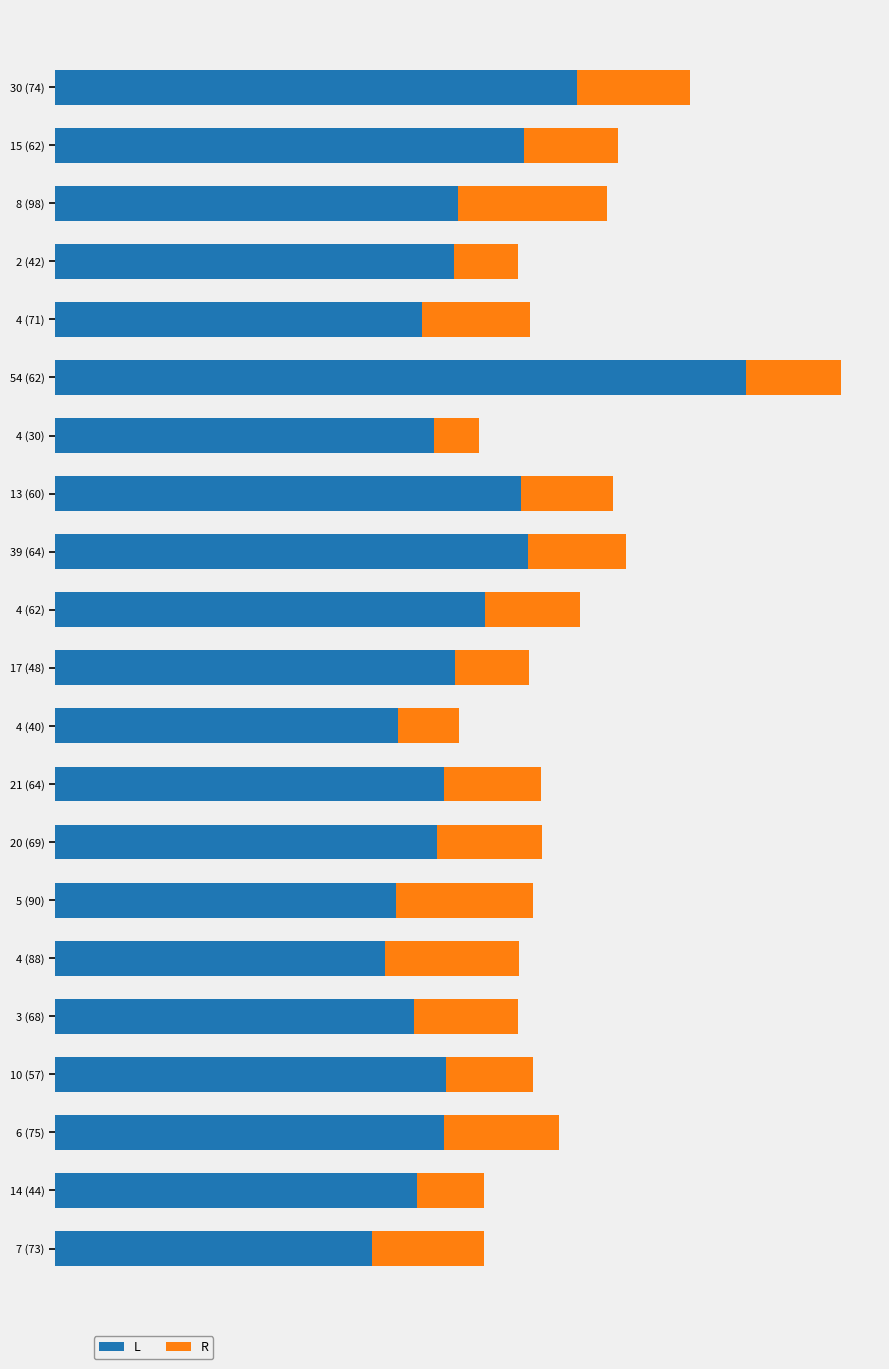

What are all the series names shown in the legend?

L, R